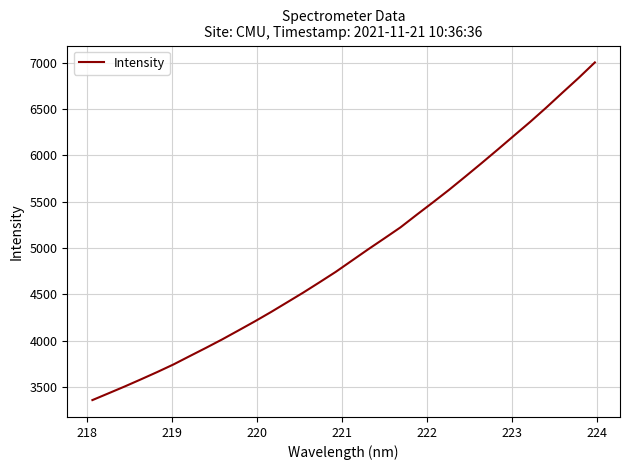

What is the difference between the maximum and minimum values?

3647.3